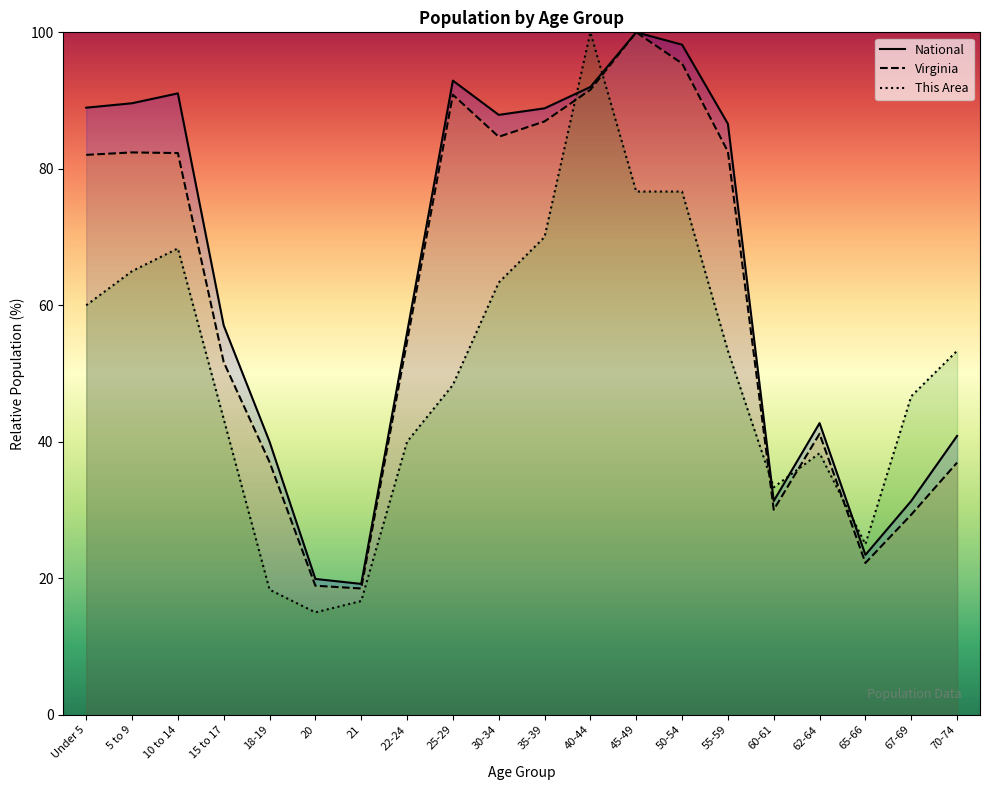

What are all the series names shown in the legend?

National, Virginia, This Area